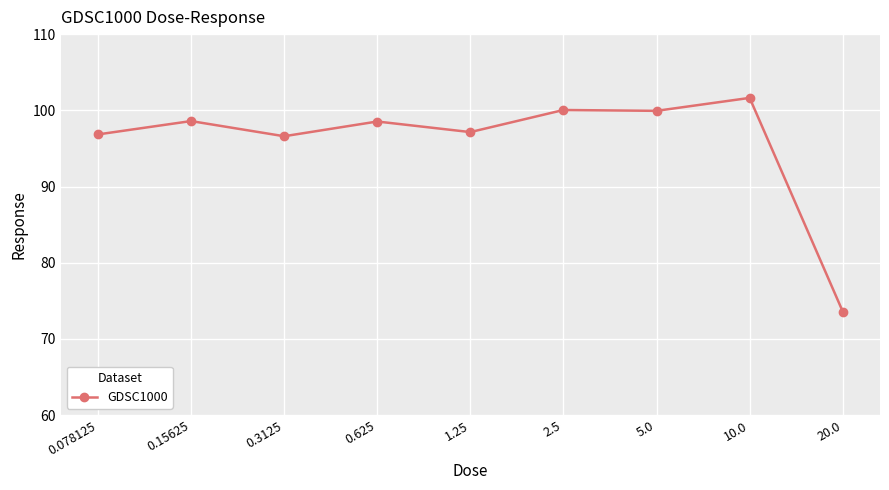

The chart shows a value of 169.6 at 0.3125. True or false?

False